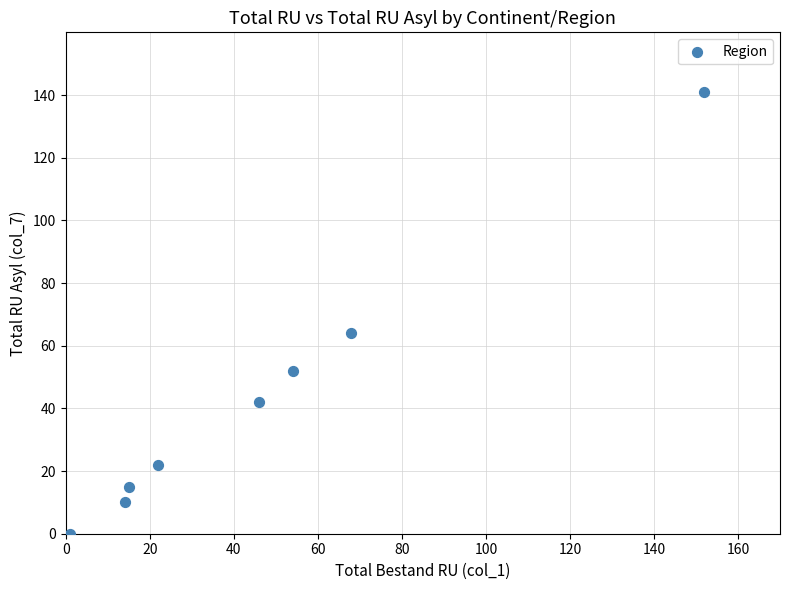

What Y value in the scatter plot is closest to 70?

64